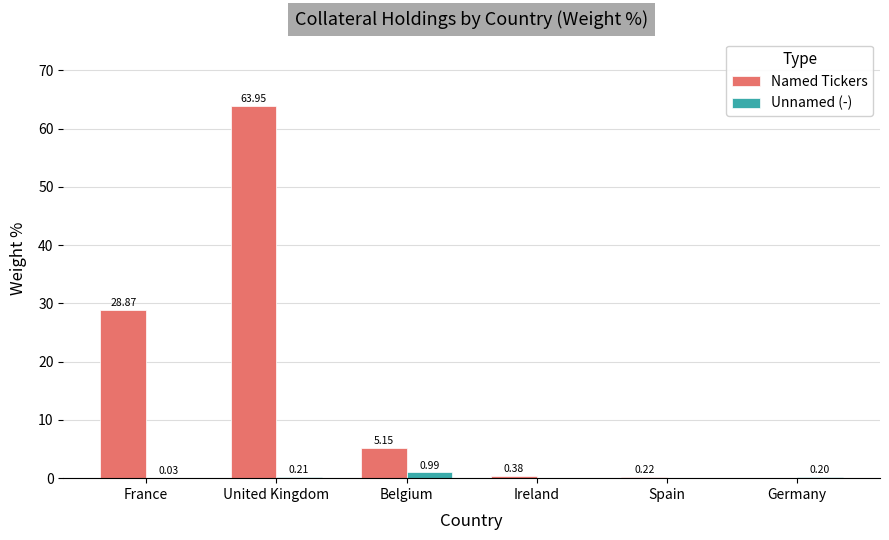

Where is Named Tickers nearest to the value 31?

France